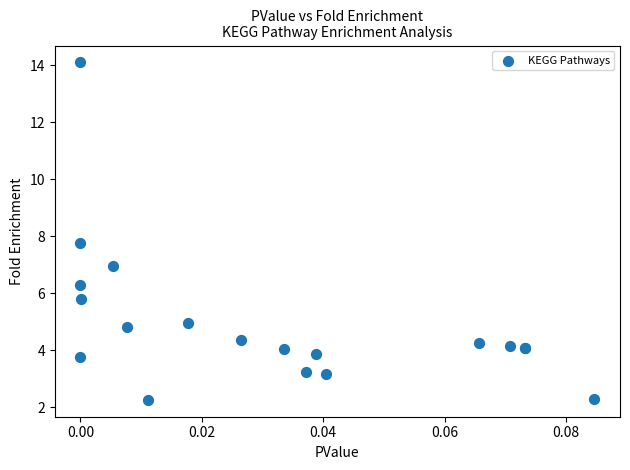

What Y value in the scatter plot is closest to 8?

7.7